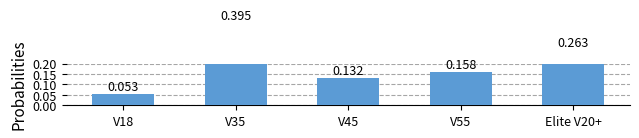

Between V35 and Elite V20+, which is larger?

V35